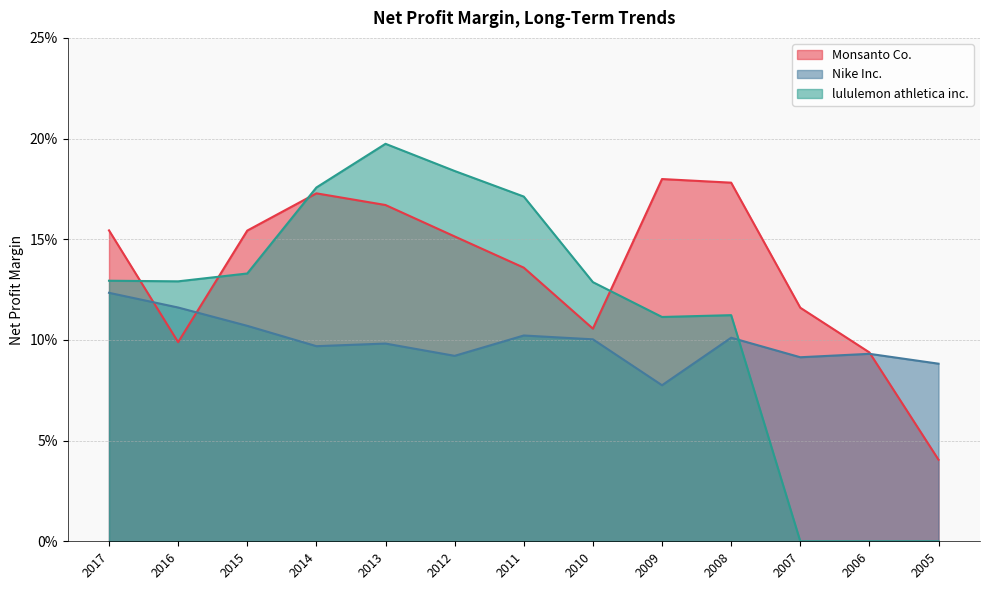

Reading left to right, what are all the values shown in this chart?

Monsanto Co.: 0.2	0.1	0.2	0.2	0.2	0.2	0.1	0.1	0.2	0.2	0.1	0.1	0.0
Nike Inc.: 0.1	0.1	0.1	0.1	0.1	0.1	0.1	0.1	0.1	0.1	0.1	0.1	0.1
lululemon athletica inc.: 0.1	0.1	0.1	0.2	0.2	0.2	0.2	0.1	0.1	0.1	0.0	0.0	0.0